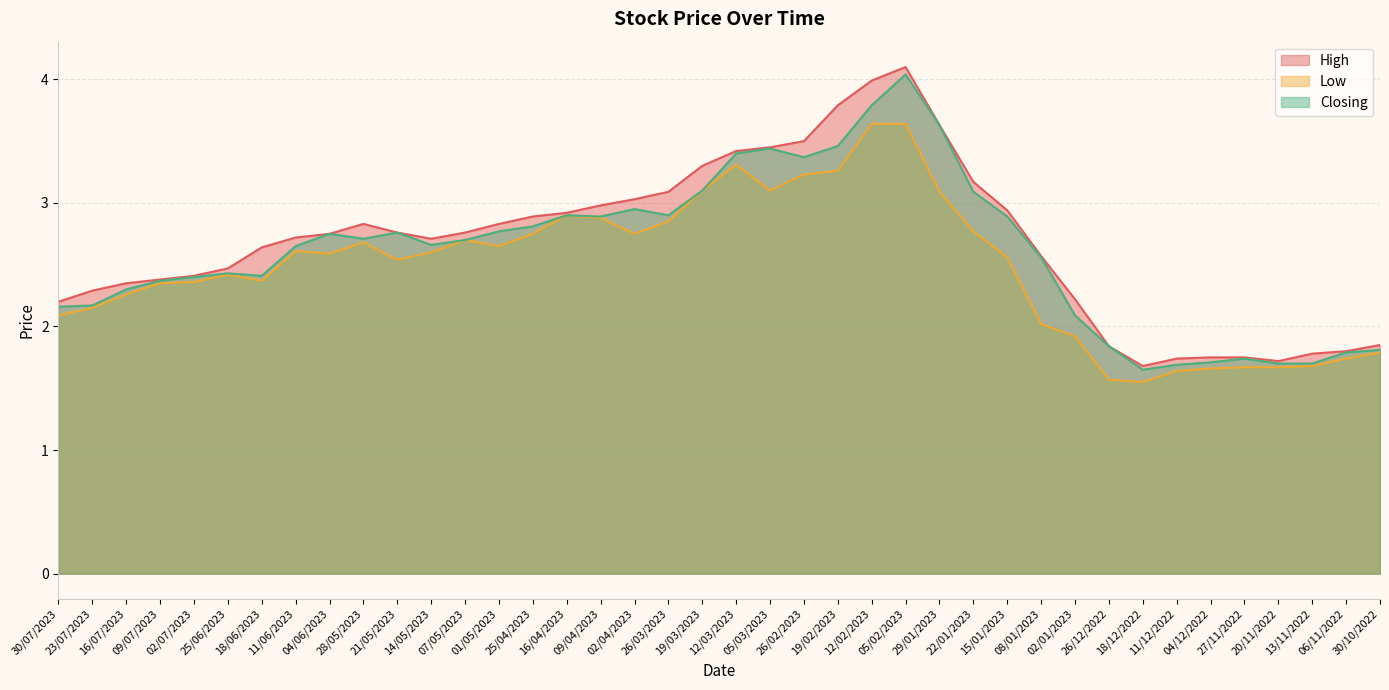

What is the total value across all series at 09/07/2023?

7.1